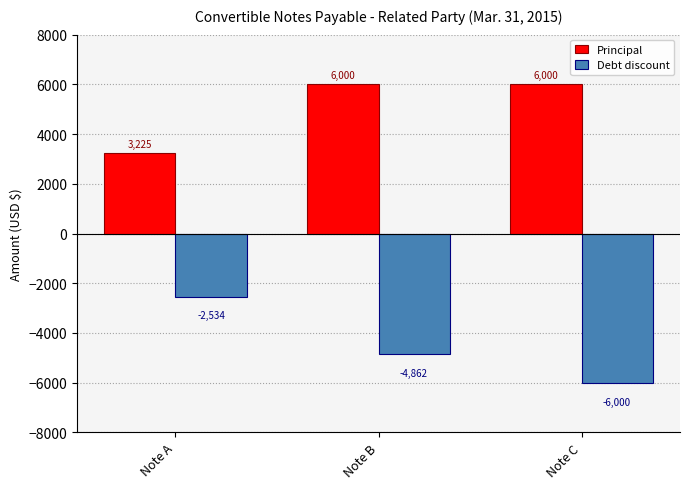

True or false: Principal has a value of 6000 at Note B.

True